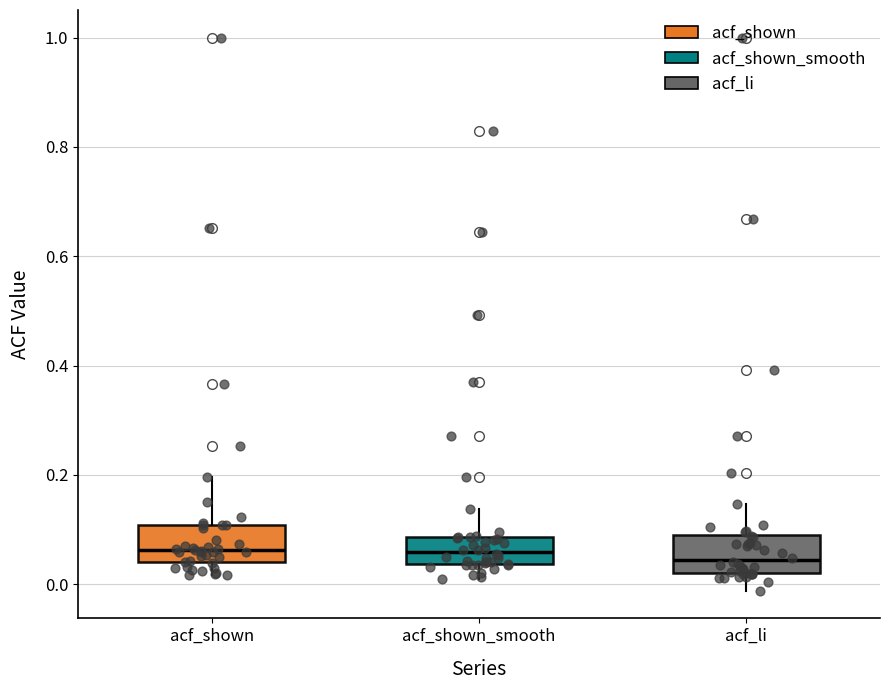

Reading left to right, transcribe this box plot: for each box, give where its median line is, the range the box spans, and where its two whiskers end, as read against the y-axis. The values are not printed on the chart, so give them approximately, as read against the axis.

acf_shown: median 0.06, box 0.04 to 0.10, whiskers 0.02 to 0.20
acf_shown_smooth: median 0.06, box 0.04 to 0.08, whiskers 0.02 to 0.14
acf_li: median 0.04, box 0.02 to 0.10, whiskers -0.02 to 0.14